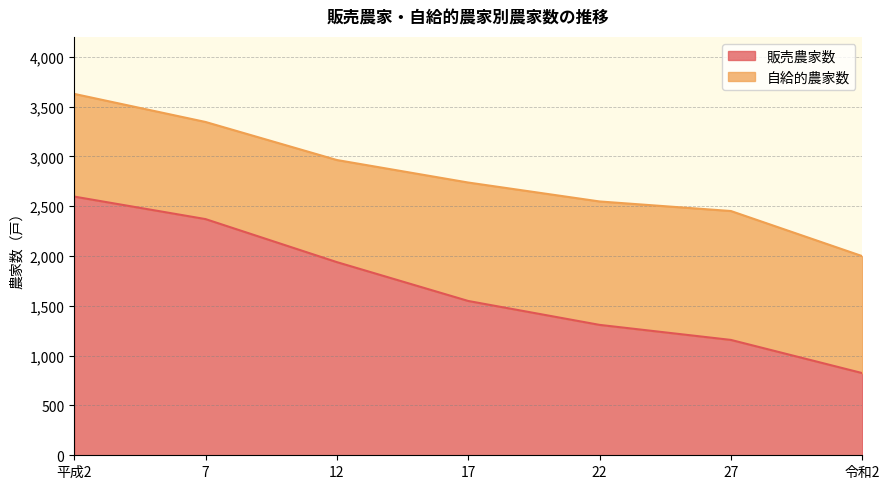

Which category has the lowest value across all series?

令和2